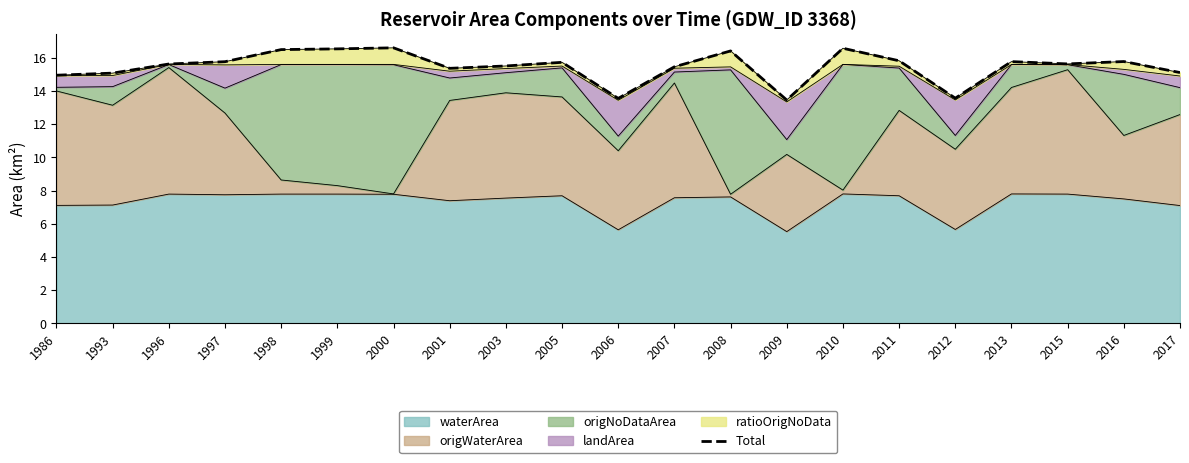

Is it true that the value at 1998 is 6.0?

False